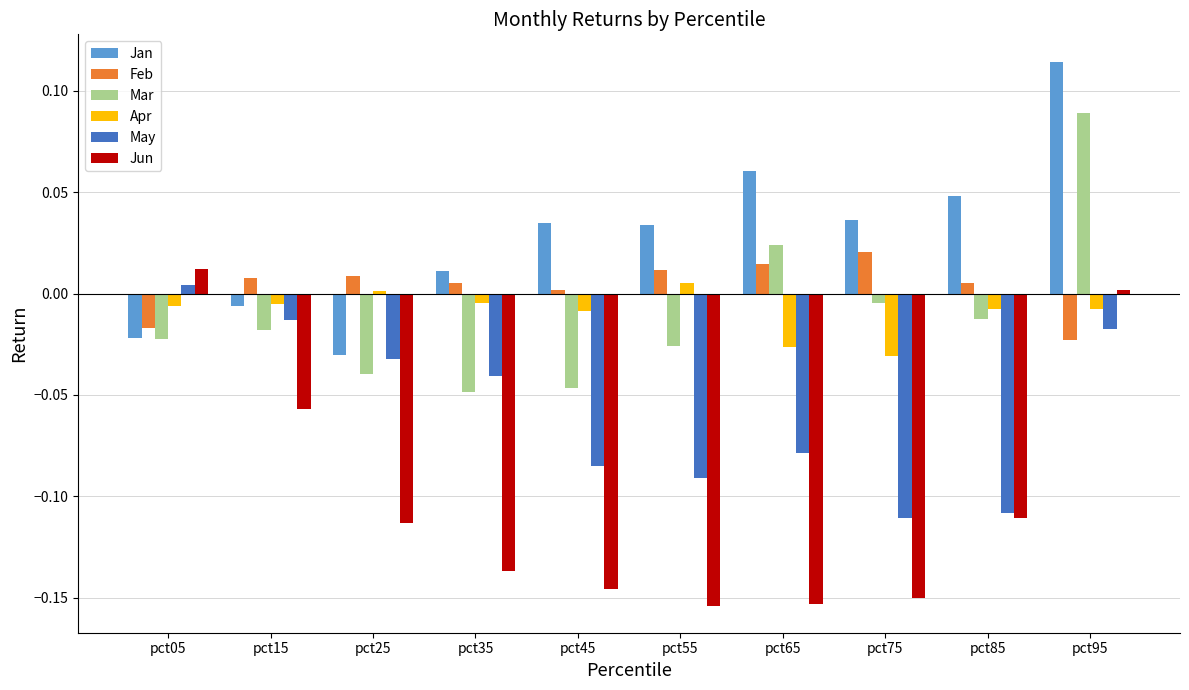

The Feb series shows 0.0 at pct85. True or false?

True